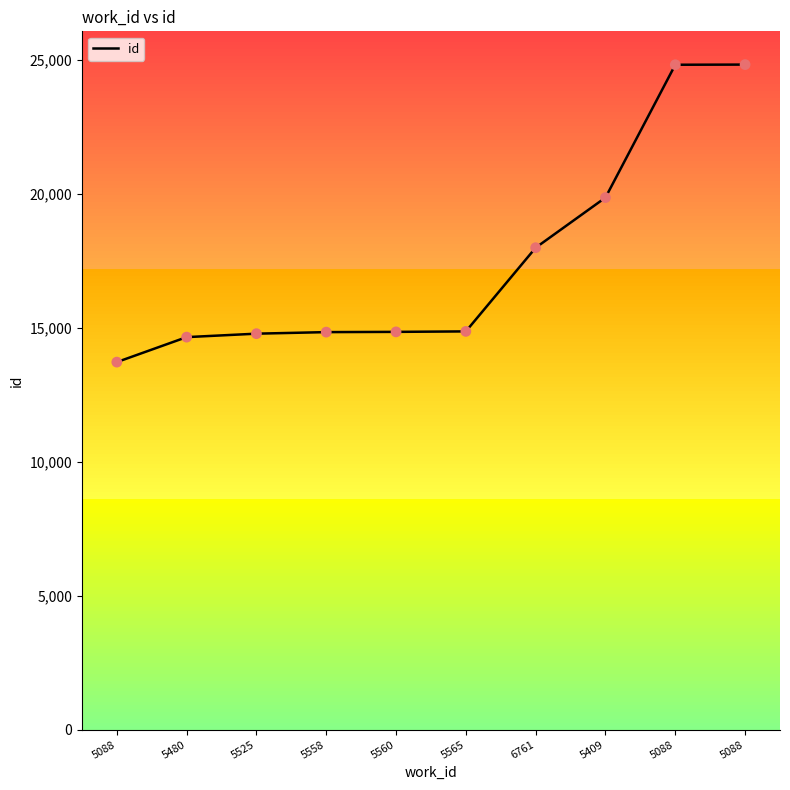

What is the change in value from 5525 to 6761?

+3210